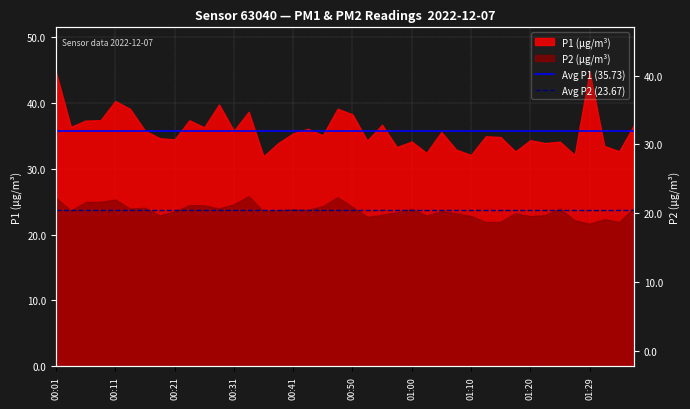

Is the value of Avg P1 (35.73) at 00:11 greater than the value of Avg P2 (23.67) at 00:01?

Yes